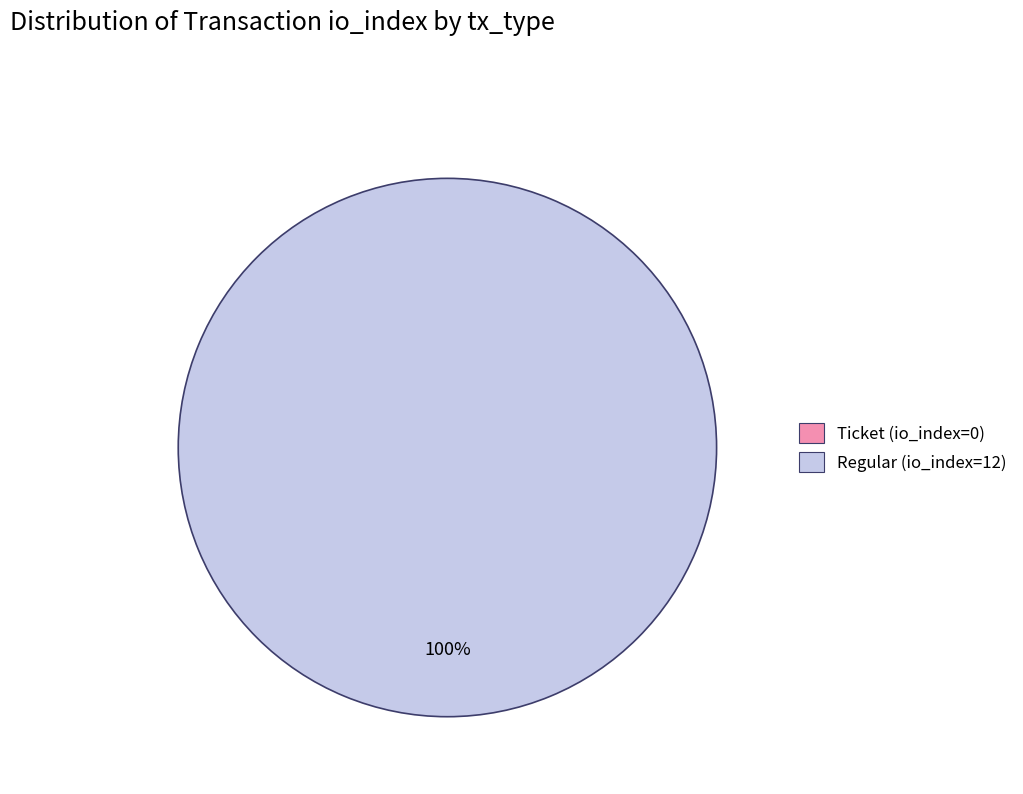

How many segments does this pie chart have?

2